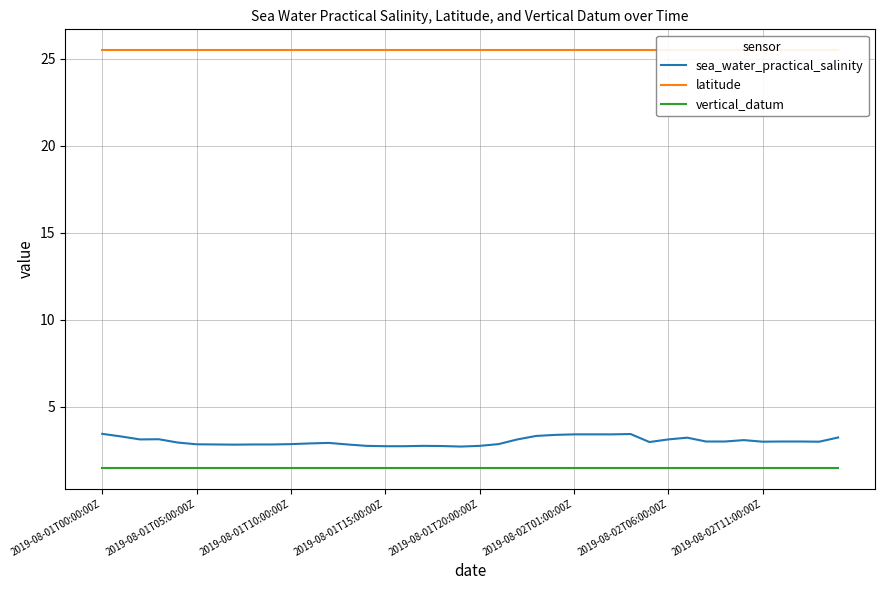

At 38, list the series in order from smallest to largest.

vertical_datum, sea_water_practical_salinity, latitude